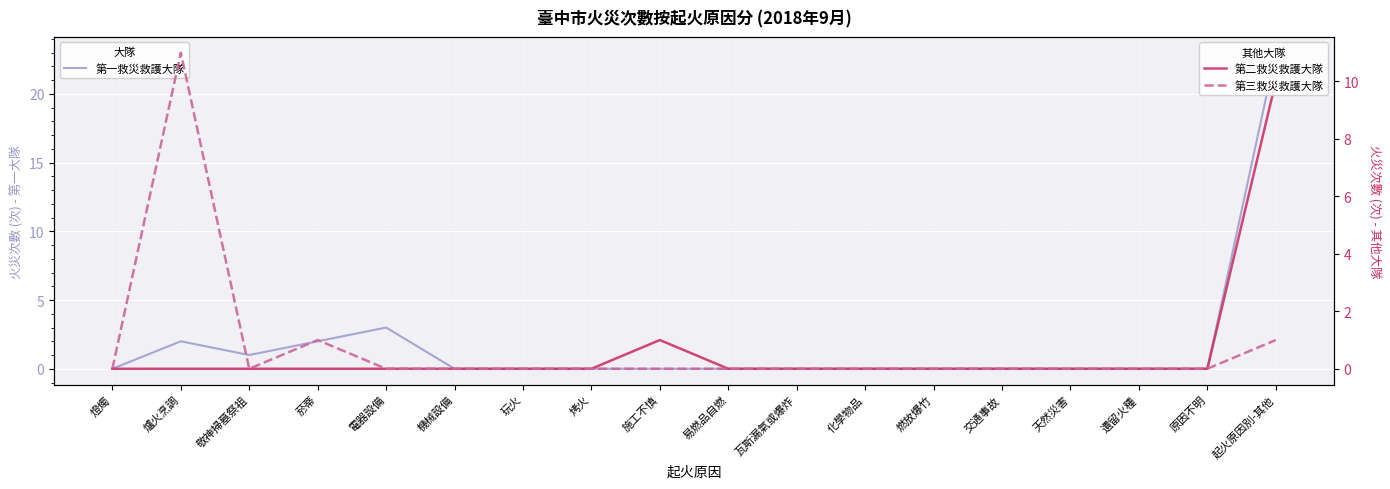

At which category does 第三救災救護大隊 reach its first local peak?

爐火烹調